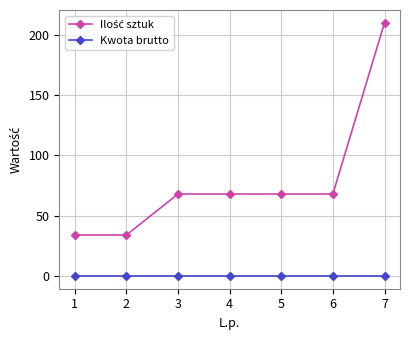

What is the greatest value displayed?

210